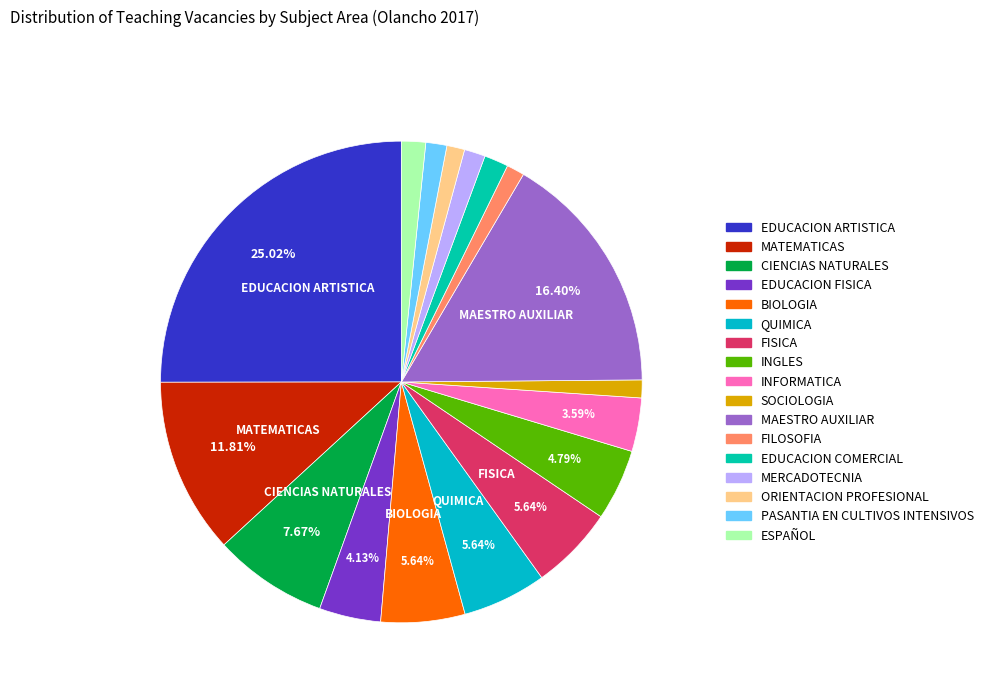

The EDUCACION ARTISTICA slice represents 25% of the pie. True or false?

True